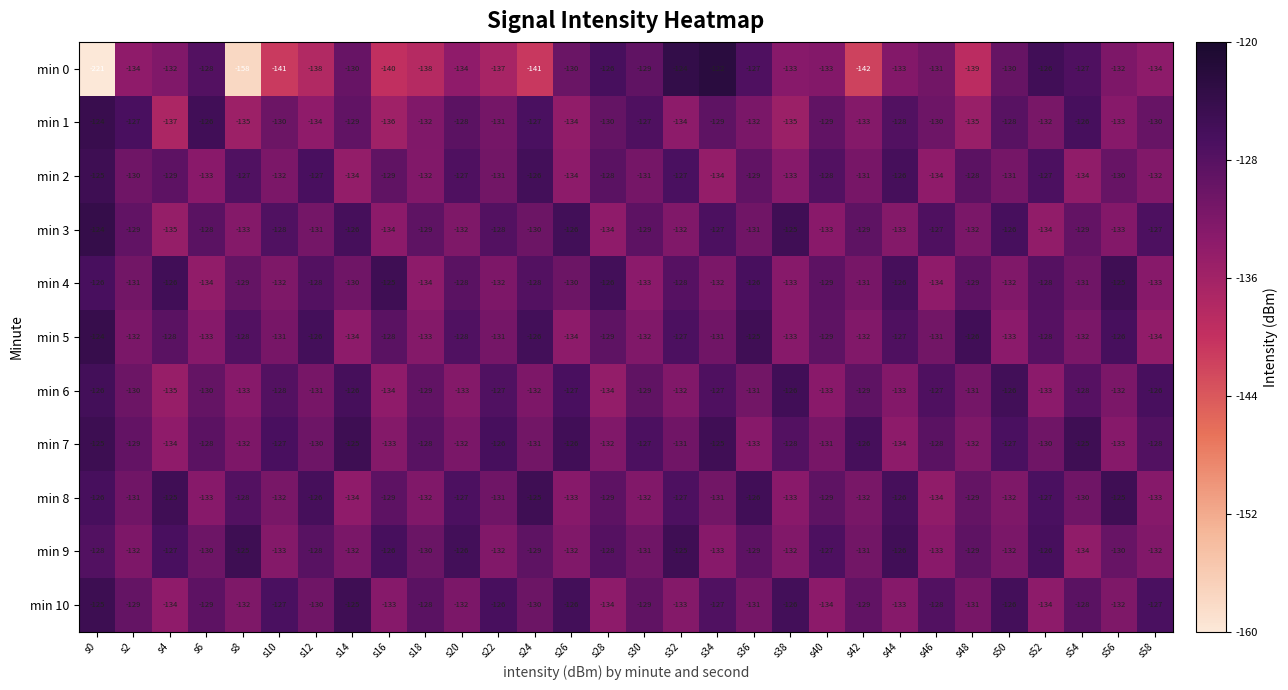

Which label corresponds to the largest value in the chart?

s34